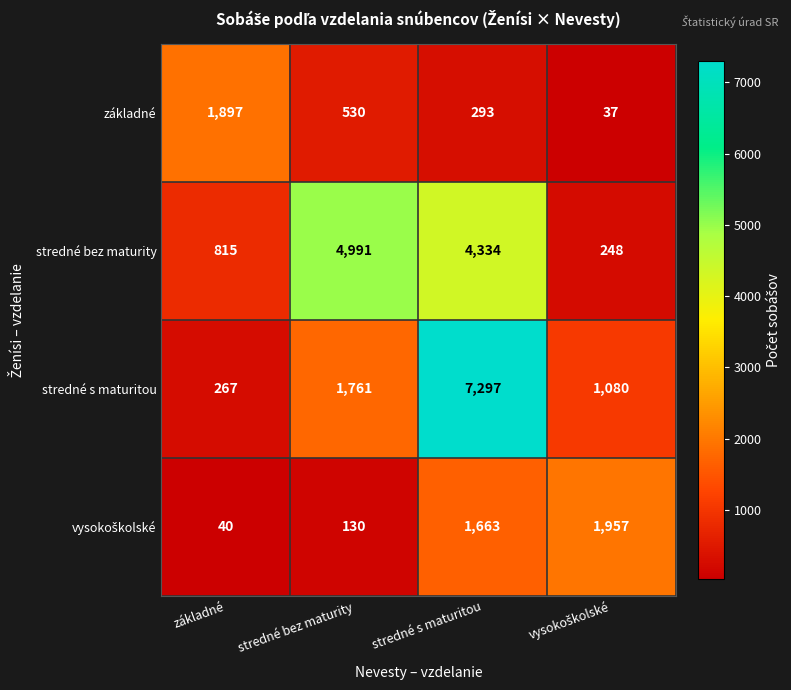

What is the difference between the základné values at stredné bez maturity and základné?

1367